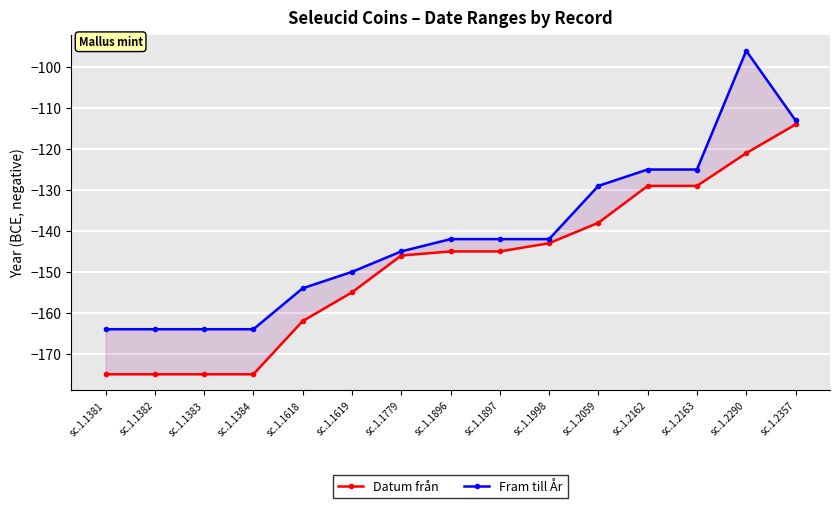

True or false: Fram till År and Datum från intersect in this chart.

False